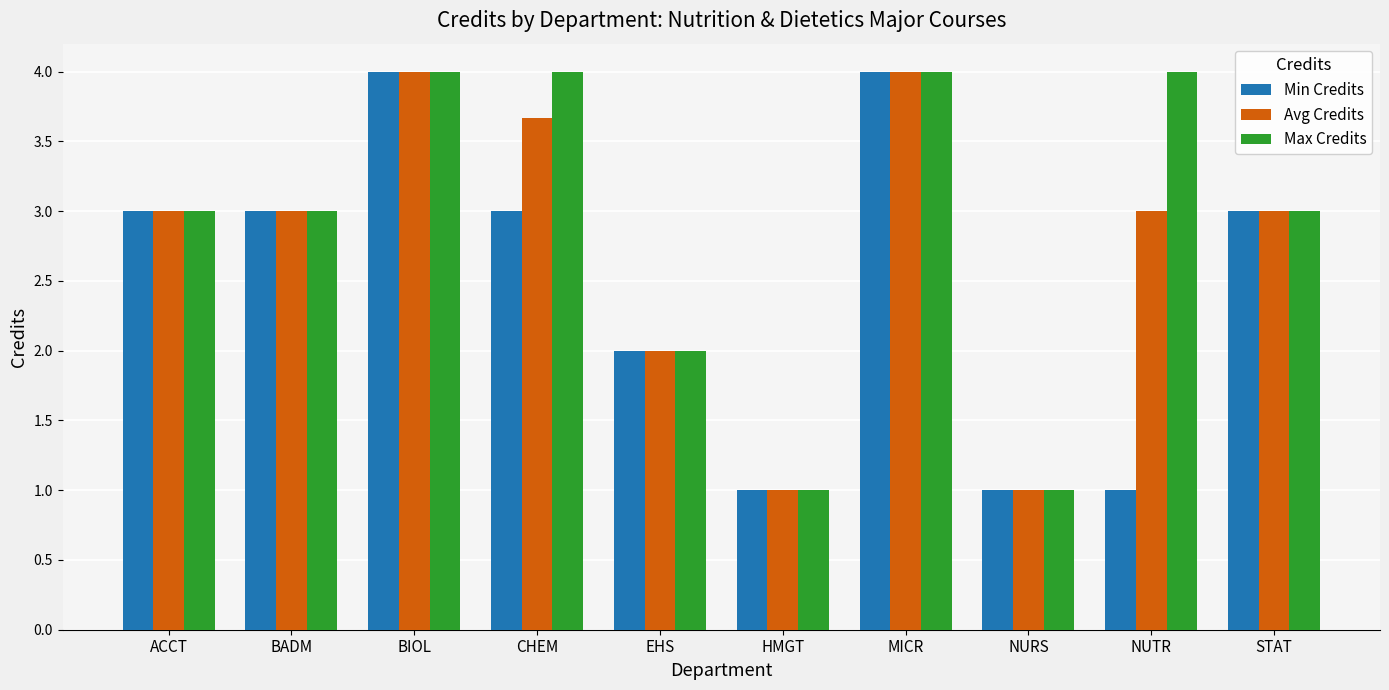

Which series has the largest total across all categories?

Max Credits